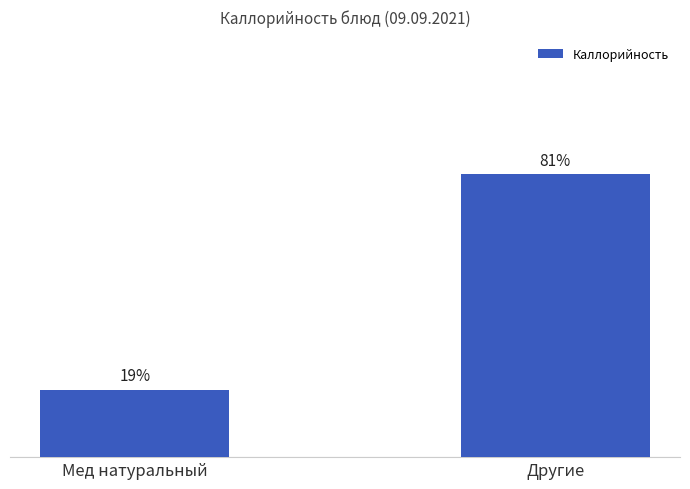

Between Мед натуральный and Другие, which is larger?

Другие